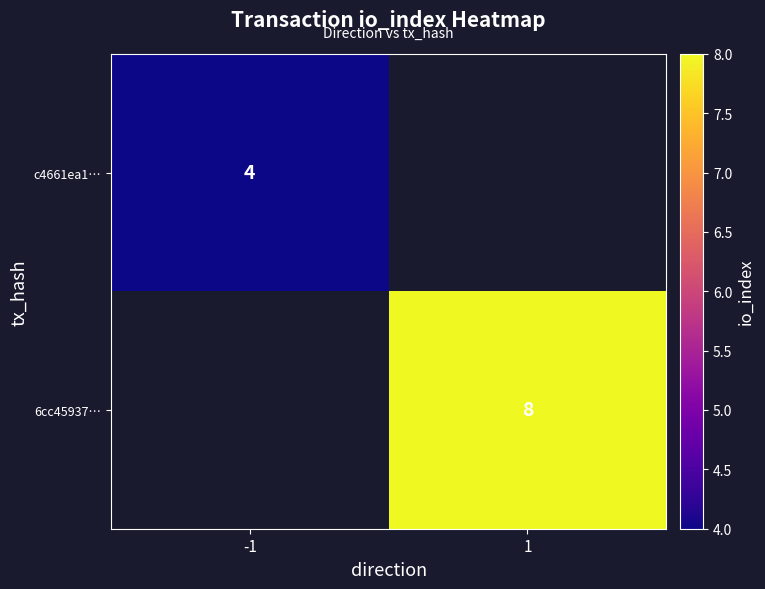

What is the greatest value displayed?

8.0